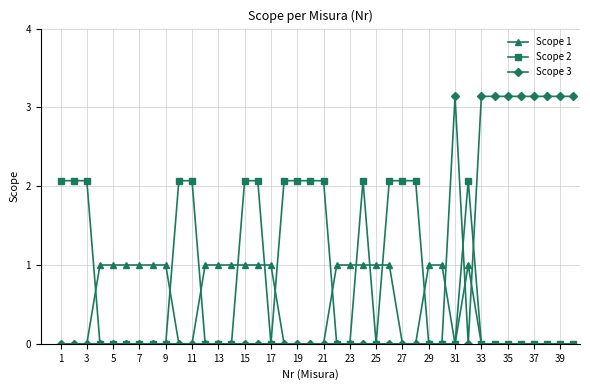

What is the highest value of the Scope 1 series?

1.0